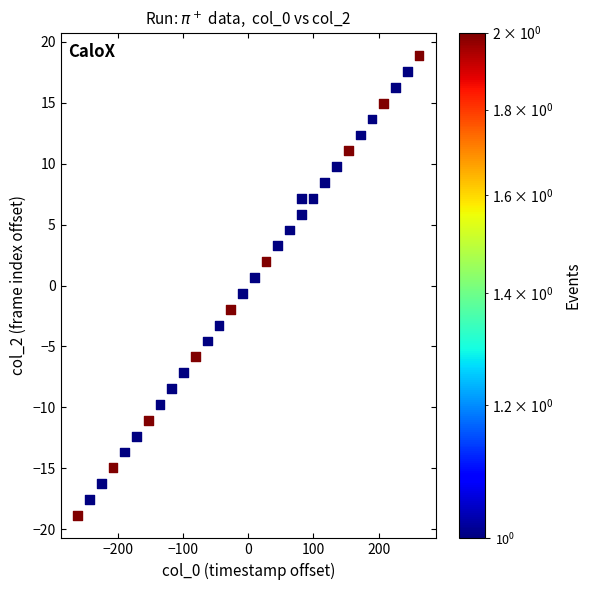

What is the range of X values (max minus min)?

524.1